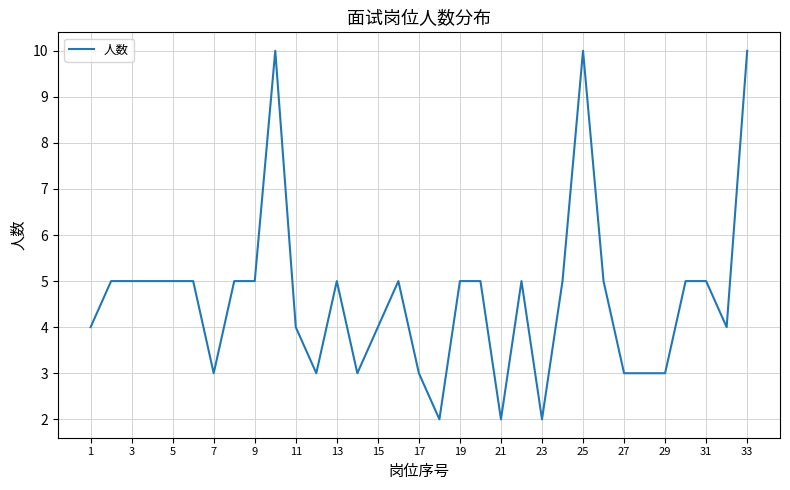

How many lines are shown in the chart?

1